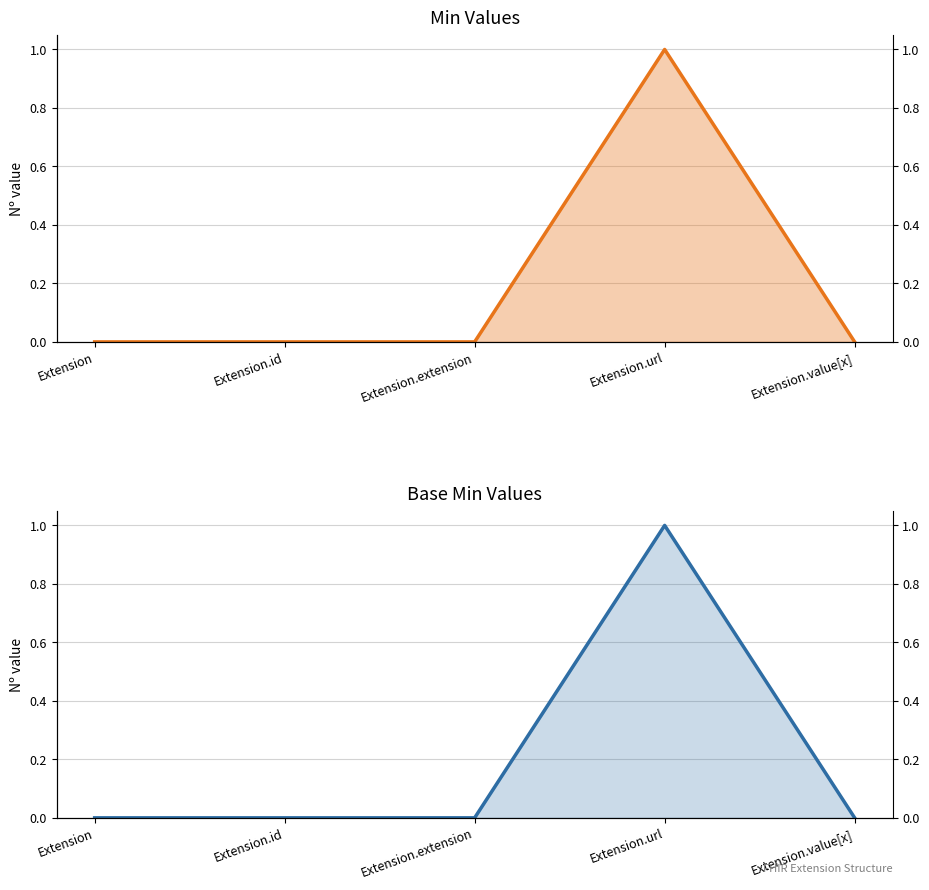

True or false: Min has more than 1 interior local peaks.

False